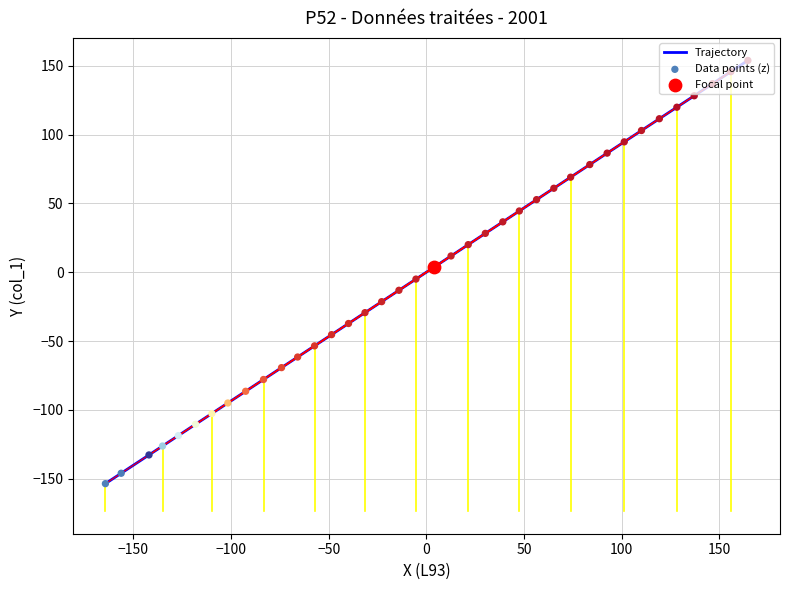

What is the difference between the maximum and minimum values?

307.4